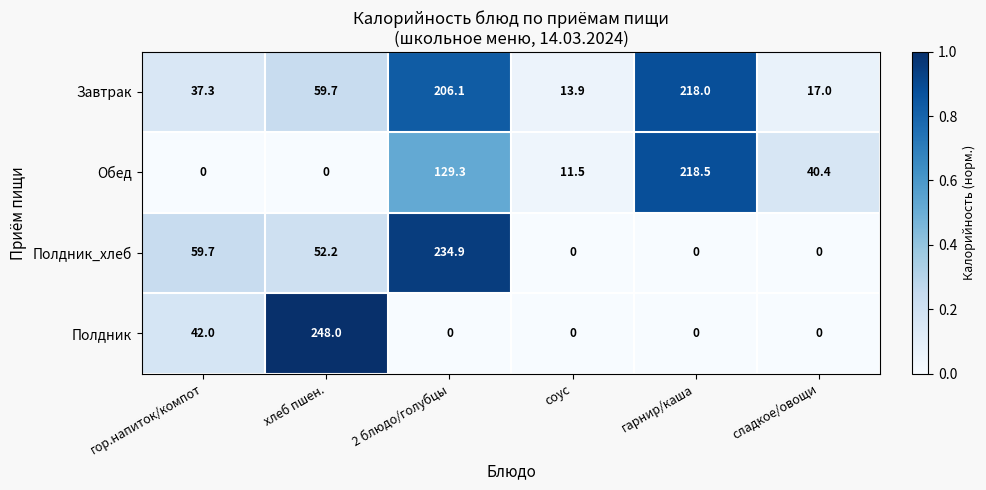

At how many categories does at least one series exceed 0?

6